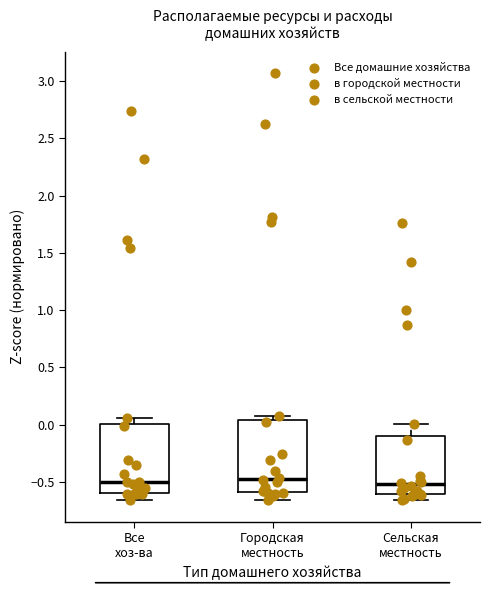

Reading left to right, transcribe this box plot: for each box, give where its median line is, the range the box spans, and where its two whiskers end, as read against the y-axis. The values are not printed on the chart, so give them approximately, as read against the axis.

Все хоз-ва: median -0.50, box -0.60 to 0.00, whiskers -0.65 to 0.05
Городская местность: median -0.45, box -0.60 to 0.05, whiskers -0.65 to 0.10
Сельская местность: median -0.50, box -0.60 to -0.10, whiskers -0.65 to 0.00